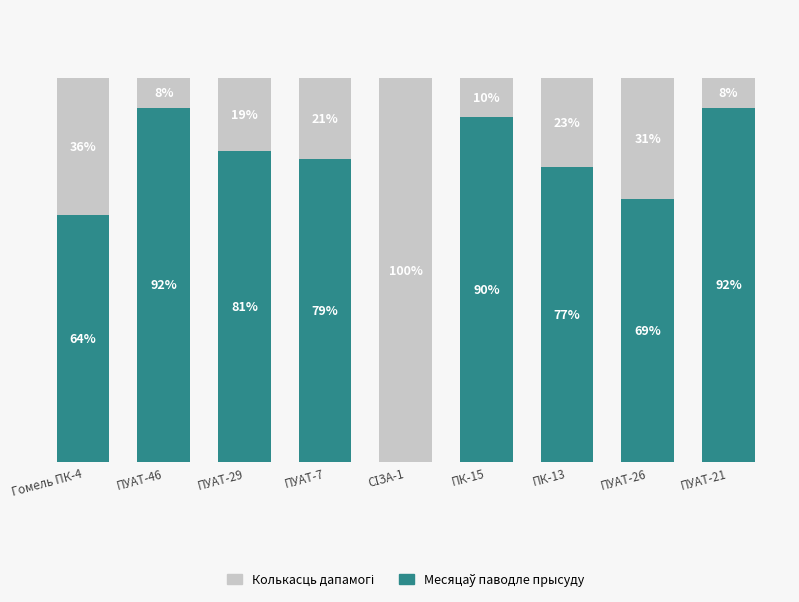

At which category is the sum across all series the highest?

ПК-13